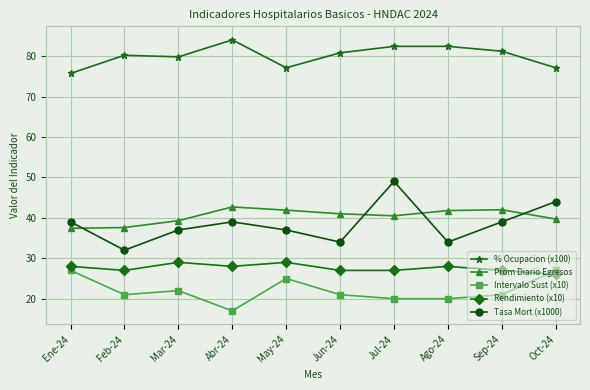

What is the spread (max minus min) of values at Jul-24?

62.4